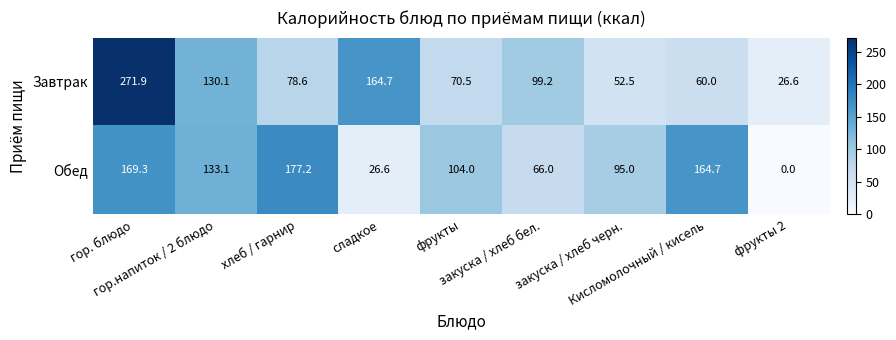

Which series changed the most between закуска / хлеб бел. and Кисломолочный / кисель?

Обед